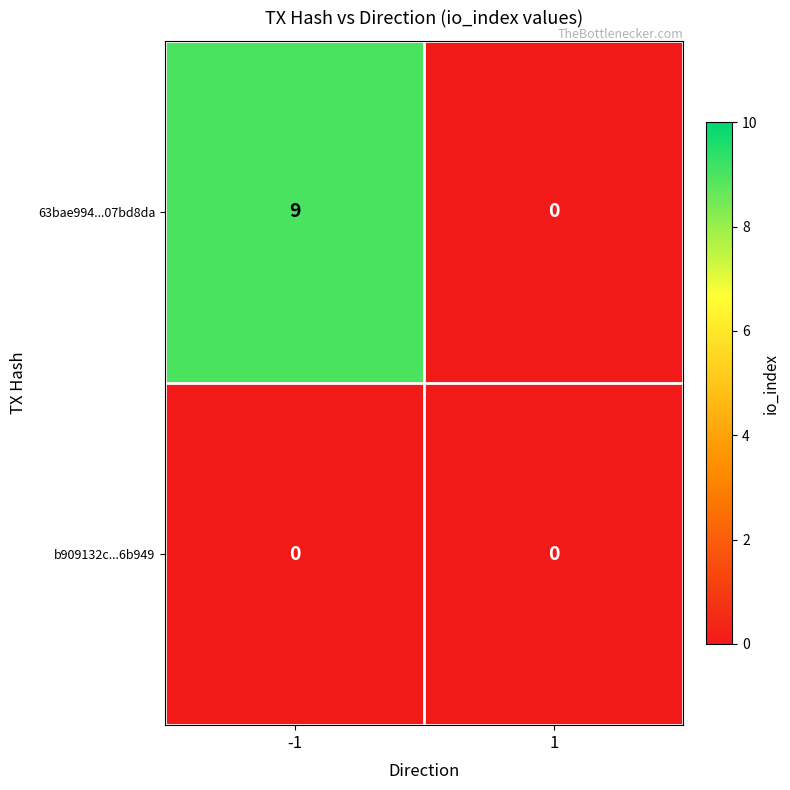

Reading left to right, what are all the values shown in this chart?

63bae994...07bd8da: 9	0
b909132c...6b949: 0	0